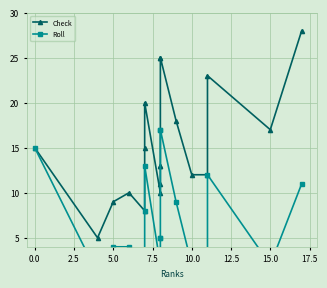

What are all the series names shown in the legend?

Check, Roll